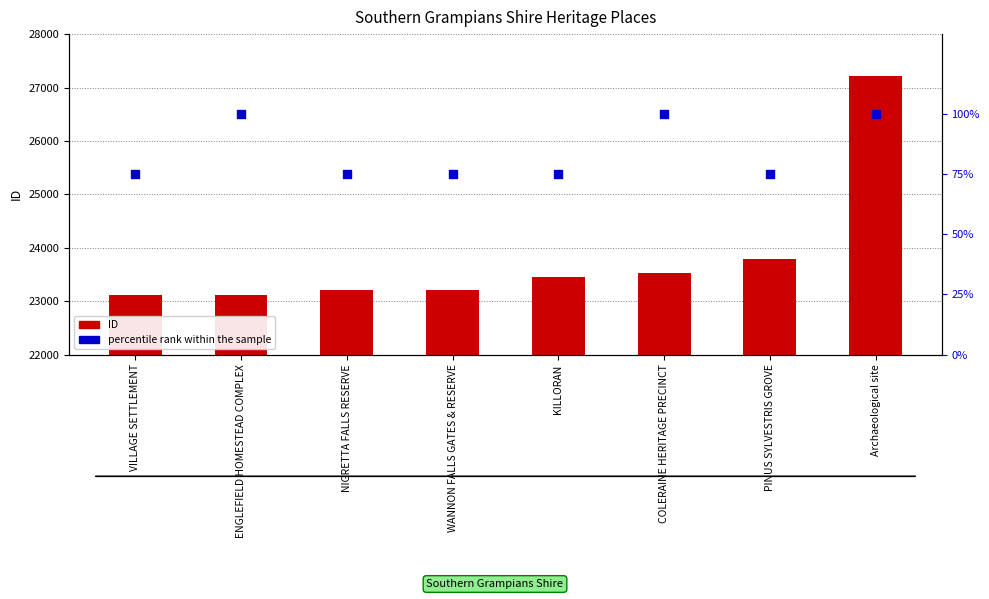

Which series has the largest Y range (max minus min)?

ID